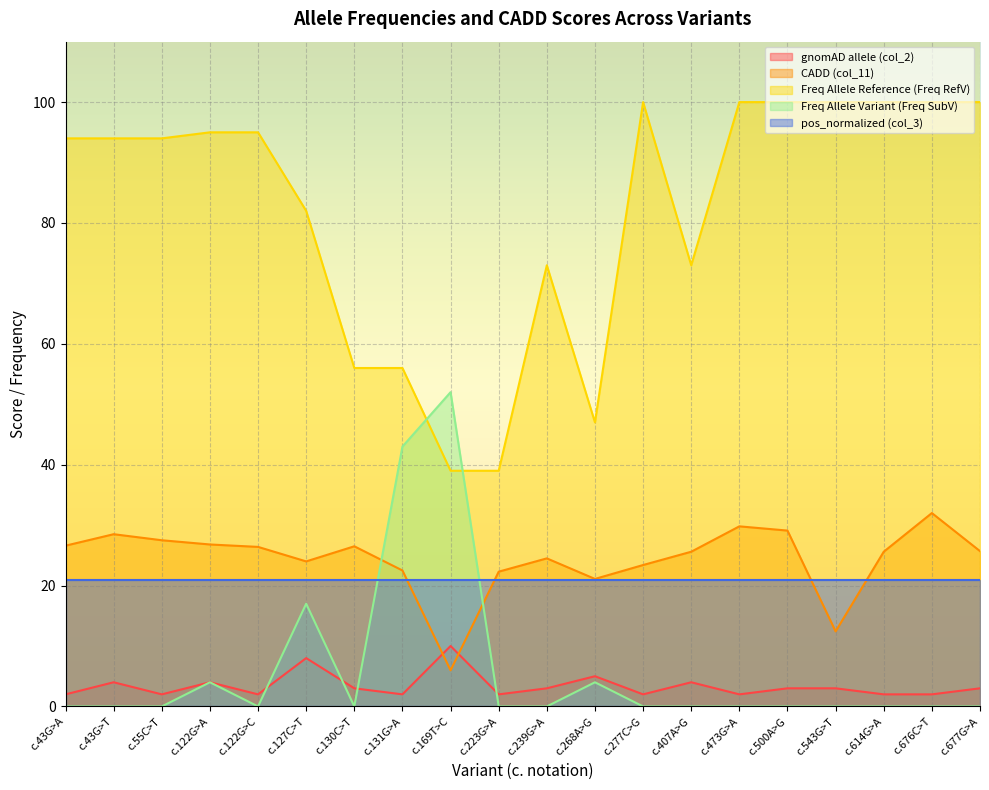

Between c.614G>A and c.130C>T, which is larger?

c.130C>T